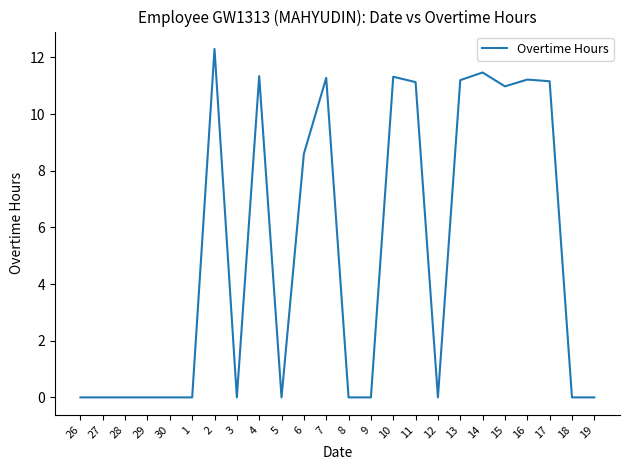

How many categories are shown in the chart?

24